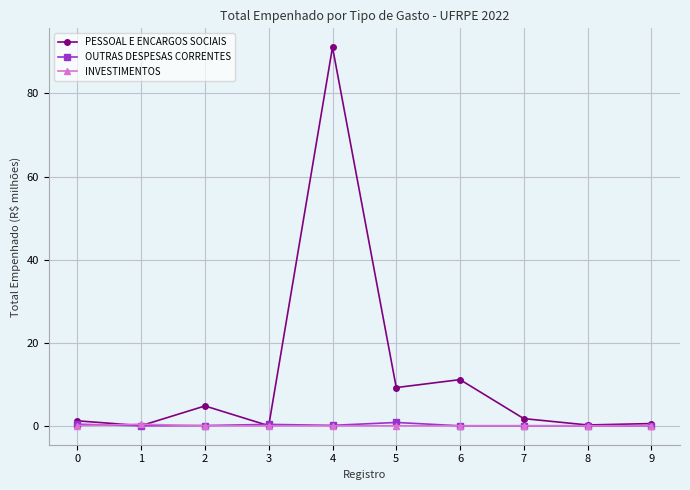

Which series has the widest spread of values?

PESSOAL E ENCARGOS SOCIAIS